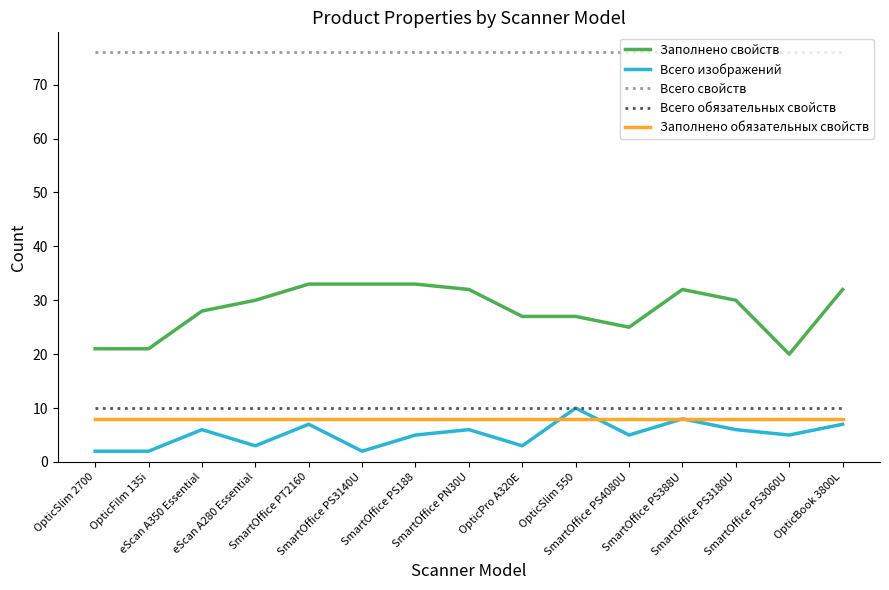

What is the minimum value for Всего свойств?

76